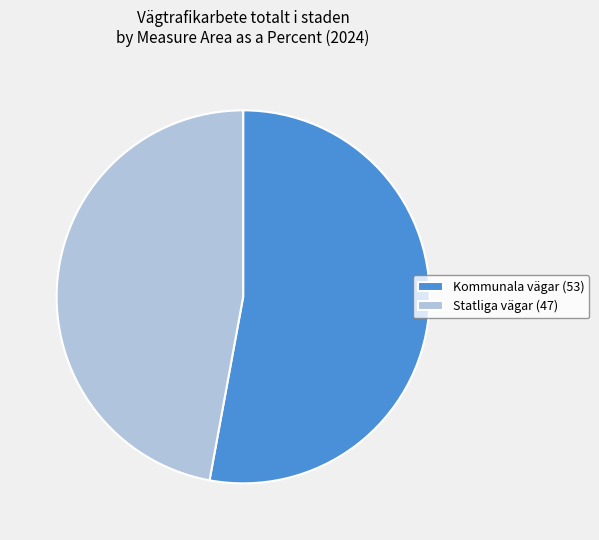

How many segments does this pie chart have?

2